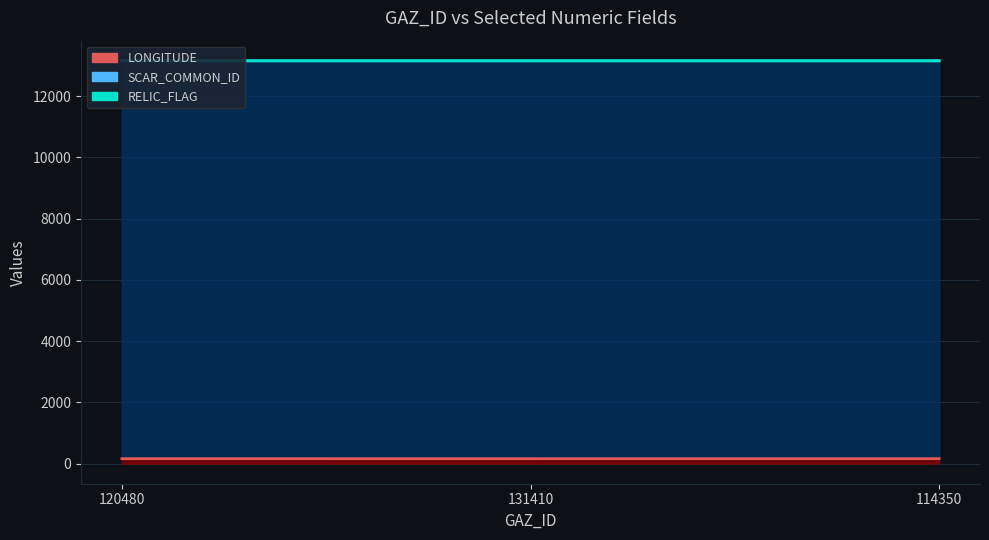

What is the label of the 1st point from the left?

120480